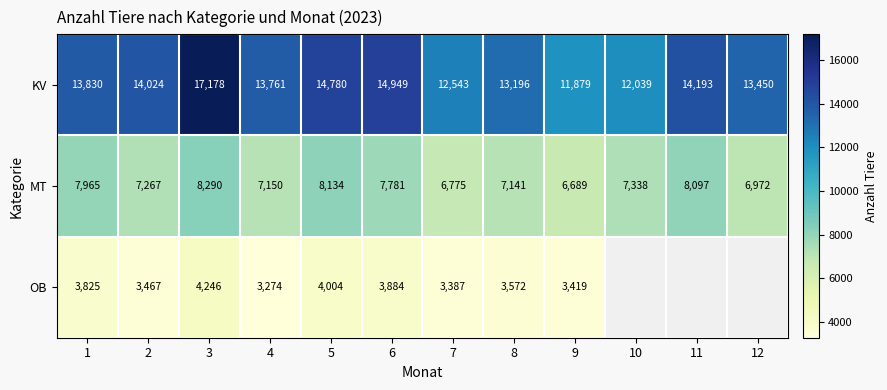

What is the difference between the highest and lowest values at 3?

12932